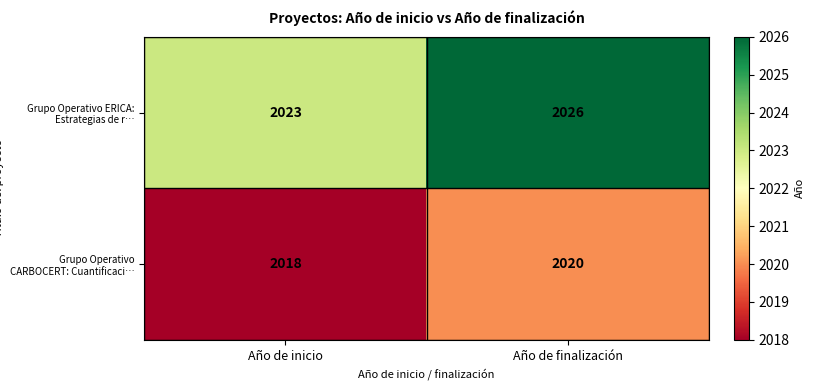

At which label is Grupo Operativo CARBOCERT: Cuantificaci… closest to 2019?

Año de inicio